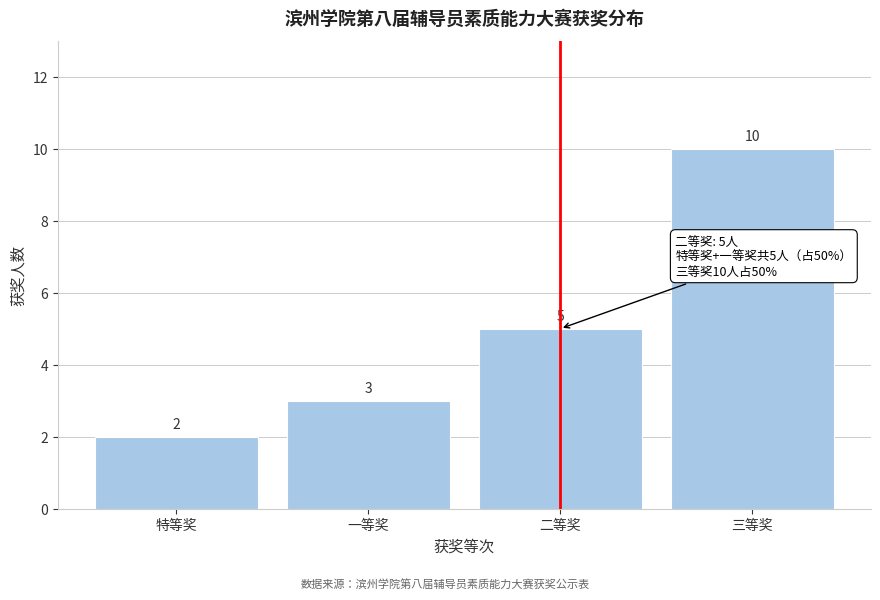

Reading left to right, what are all the values shown in this chart?

特等奖=2	一等奖=3	二等奖=5	三等奖=10